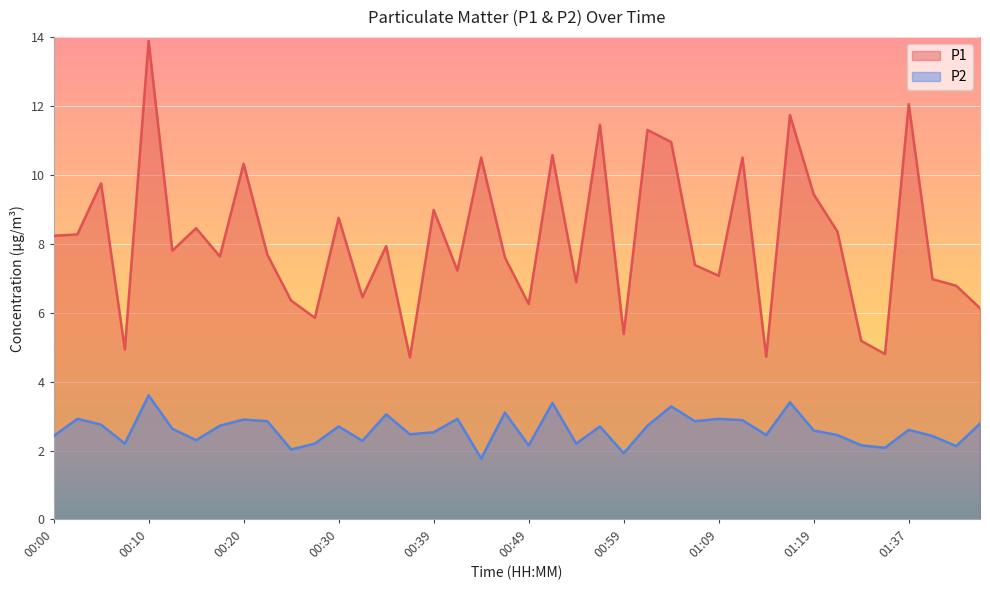

Rank the categories by P1 value from highest to lowest.

00:10, 01:37, 01:16, 00:56, 01:01, 01:04, 00:52, 00:44, 01:11, 00:20, 00:05, 01:19, 00:39, 00:30, 00:15, 01:29, 00:03, 00:00, 00:35, 00:13, 00:22, 00:17, 00:47, 01:06, 00:42, 01:09, 01:39, 00:54, 01:42, 00:32, 00:25, 00:49, 01:44, 00:27, 00:59, 01:32, 00:08, 01:34, 01:14, 00:37